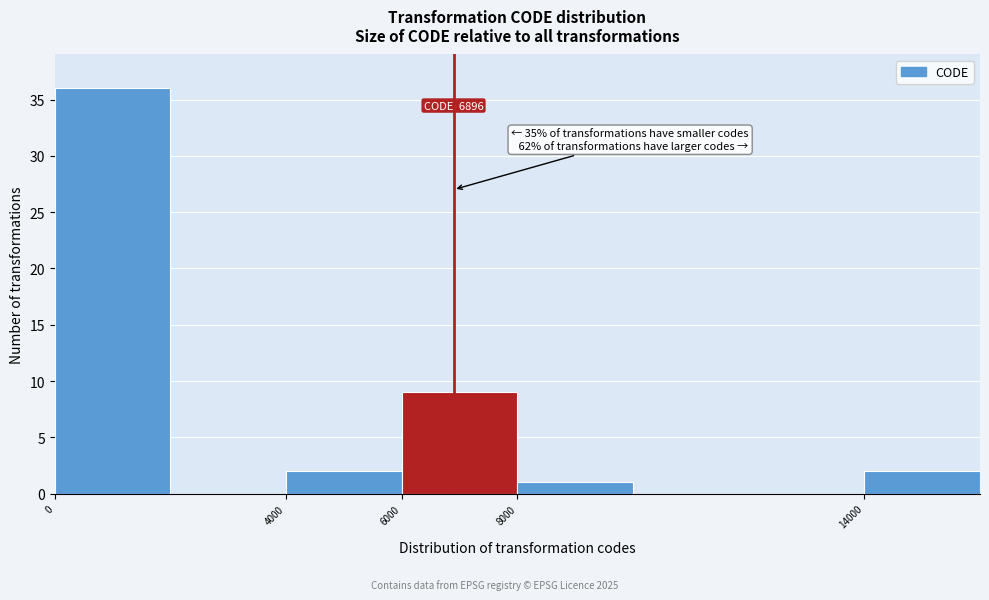

Which range on the x-axis has the tallest bar?

0 to 2000